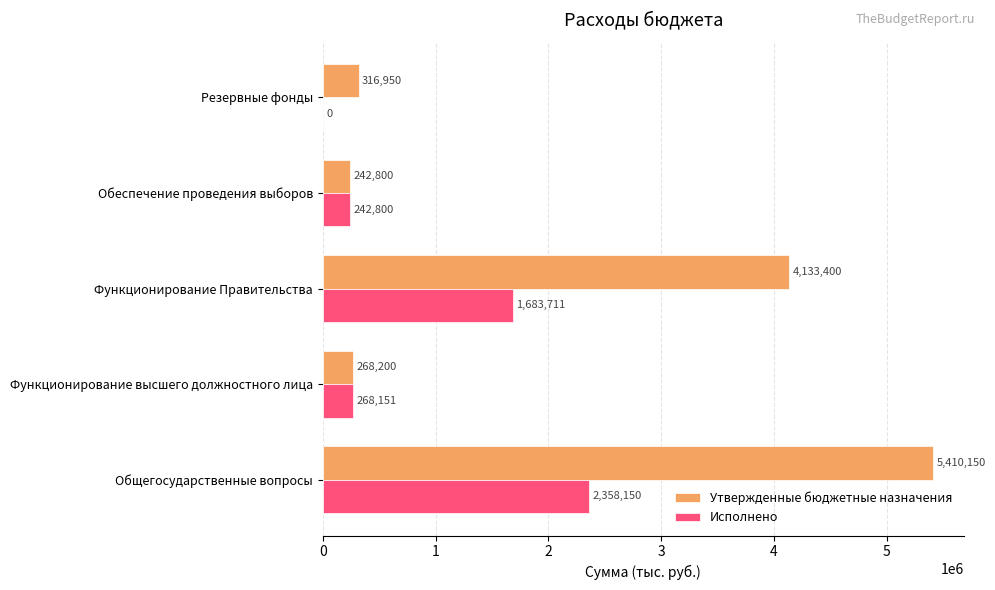

Is it true that Утвержденные бюджетные назначения equals 66717.9 at Обеспечение проведения выборов?

False